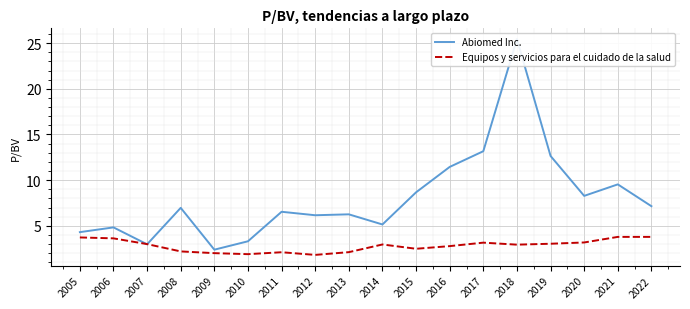

Which series ends up on top after the final intersection of Abiomed Inc. and Equipos y servicios para el cuidado de la salud?

Abiomed Inc.